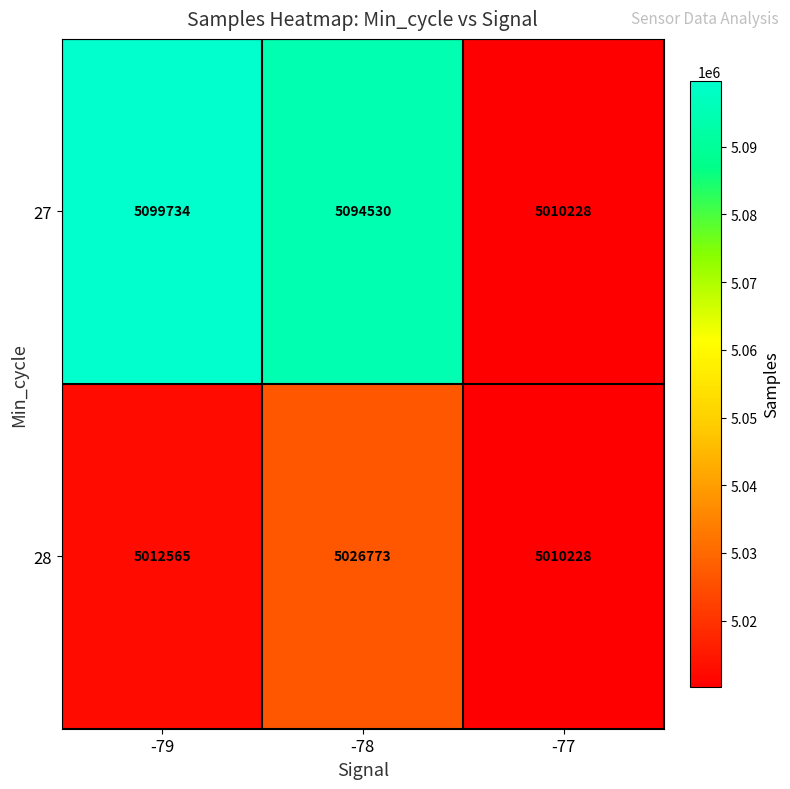

What is the sum of all 28 values?

15049566